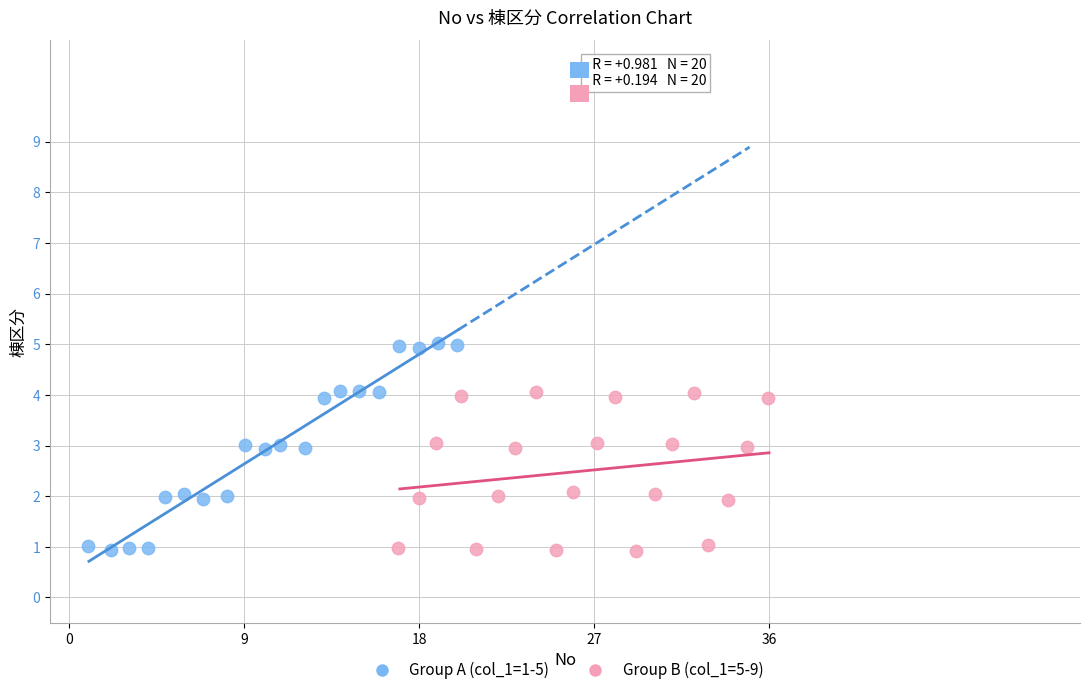

Which series has the widest spread of Y values?

Group A (col_1=1-5)